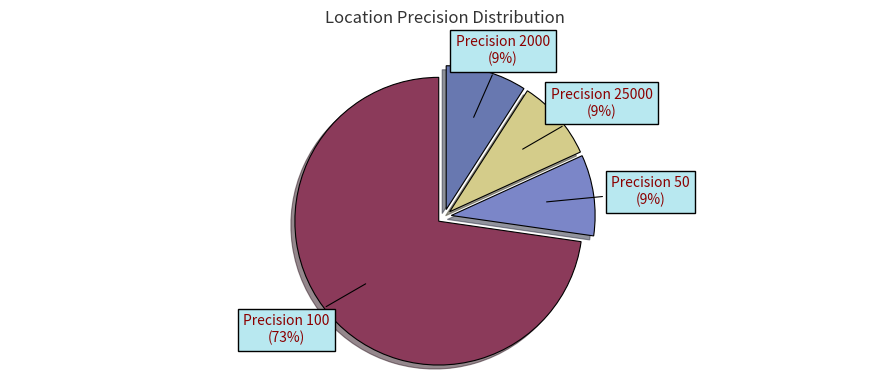

Count the number of slices in the pie.

4